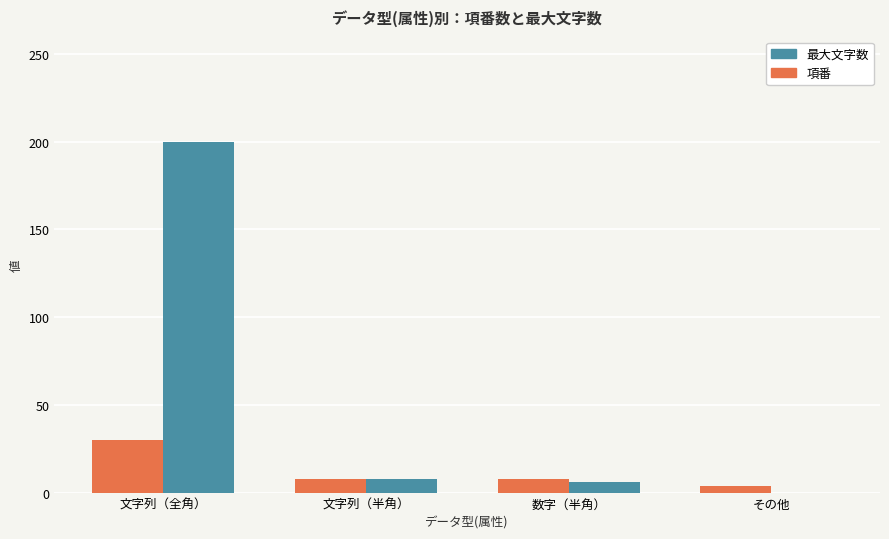

Which series has the widest spread of values?

最大文字数